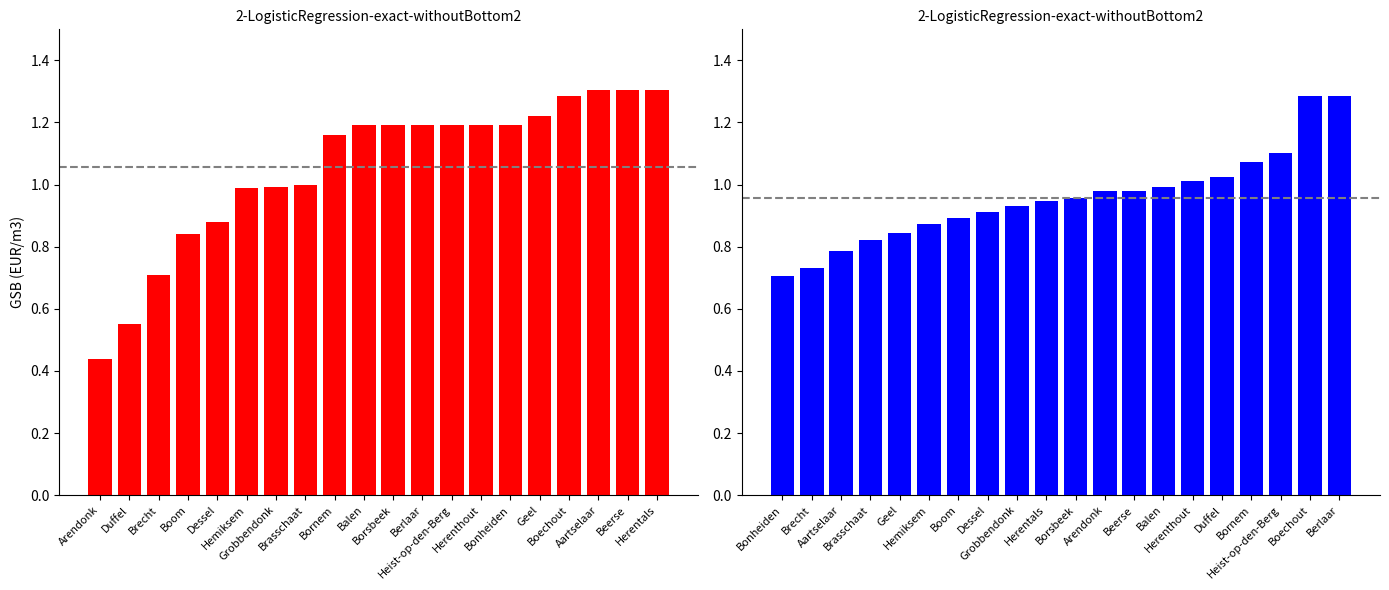

What is the sum of all Pidpa values?

21.1